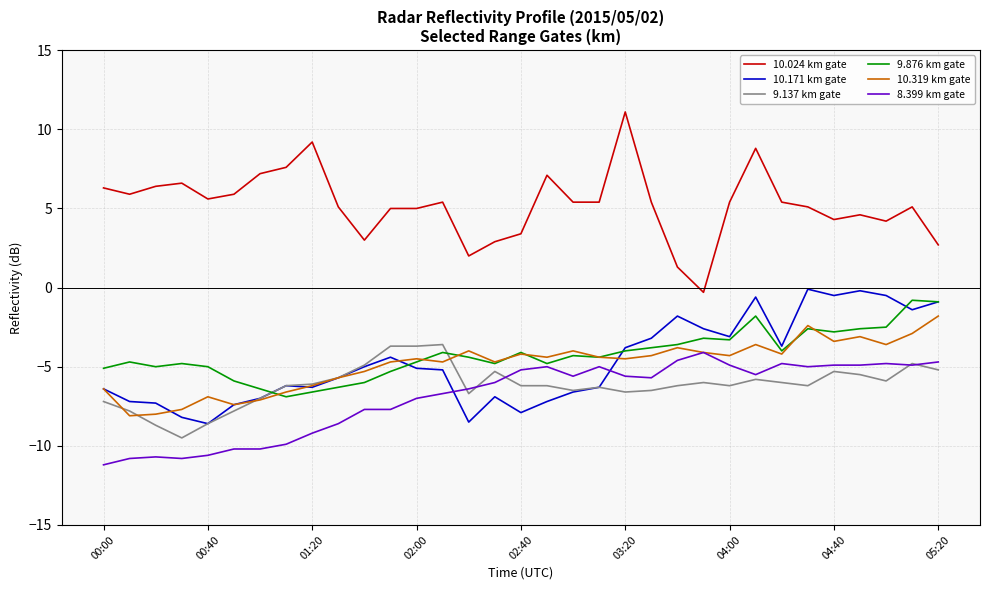

What is the minimum value for 9.876 km gate?

-6.9